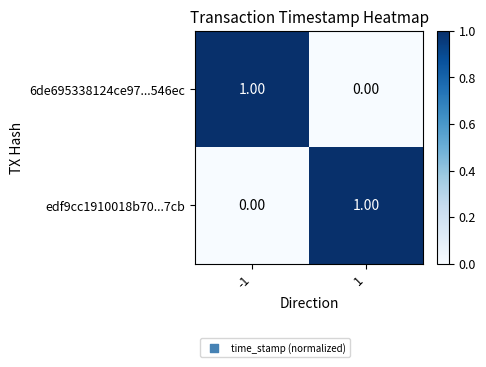

Rank the categories by 6de695338124ce97...546ec value from highest to lowest.

-1, 1